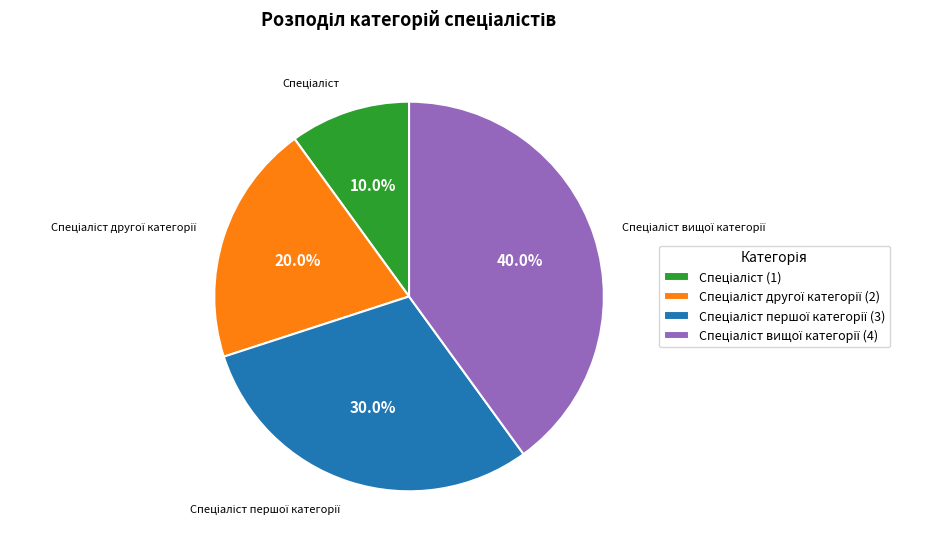

Does any single category account for the majority?

No